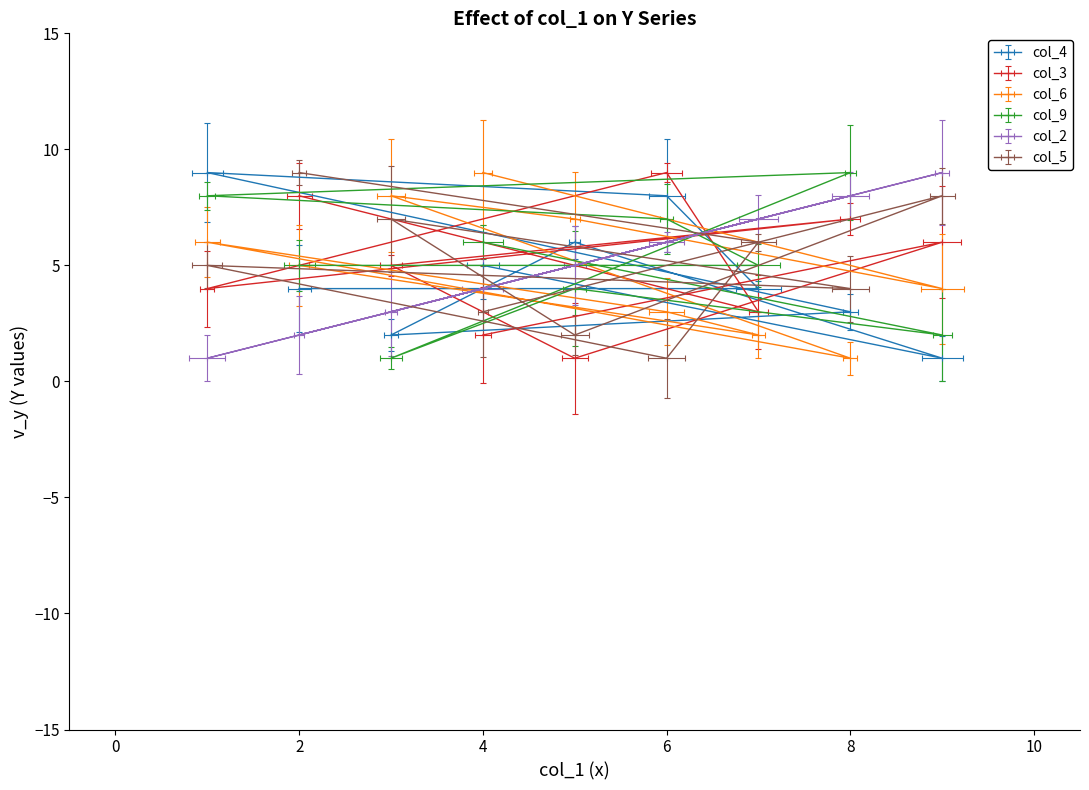

At which label does col_6 first exceed 5?

1